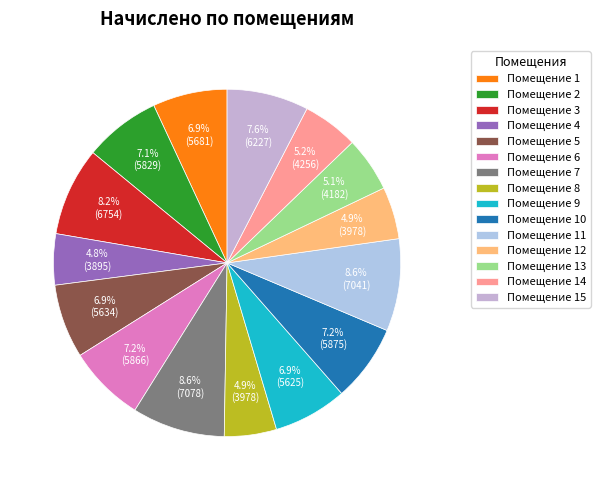

Is there any slice that represents more than half of the pie?

No